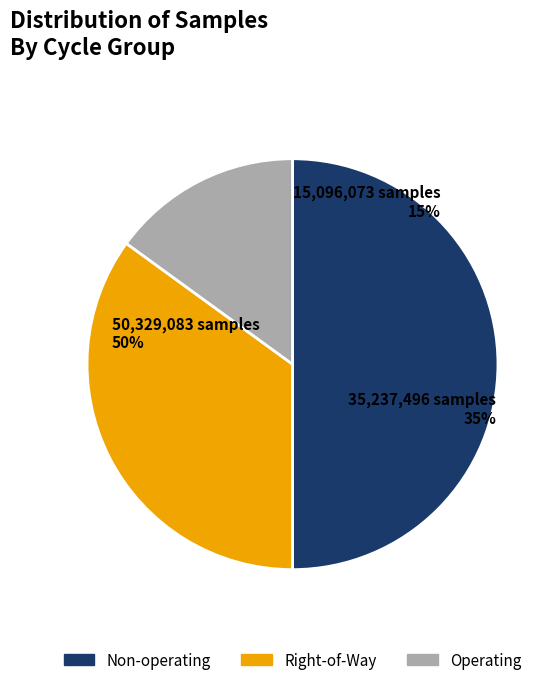

Which category has the biggest portion of the pie?

Non-operating